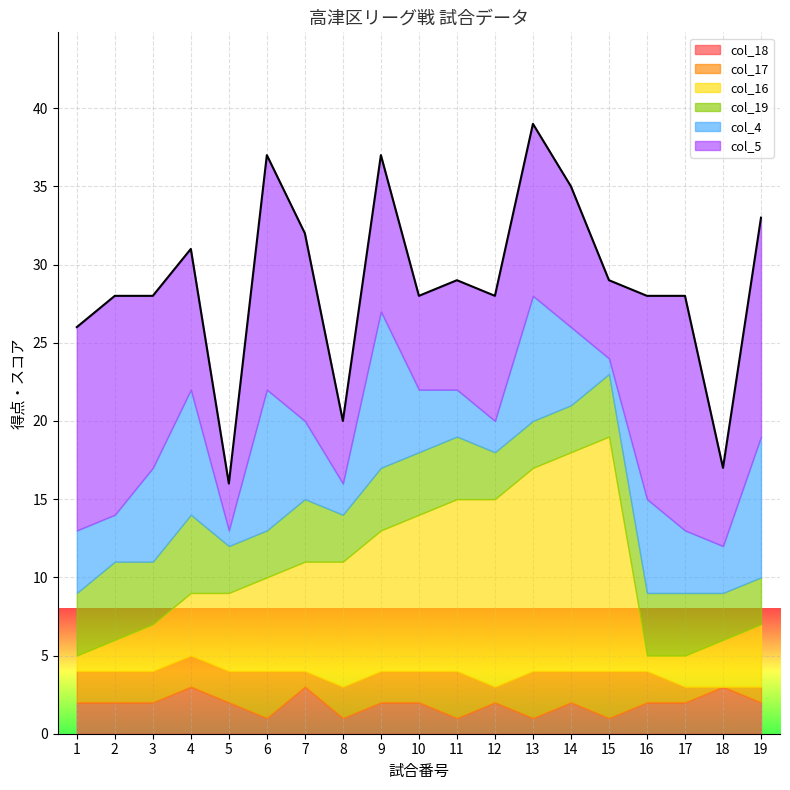

True or false: col_16 and col_5 cross at least once.

True